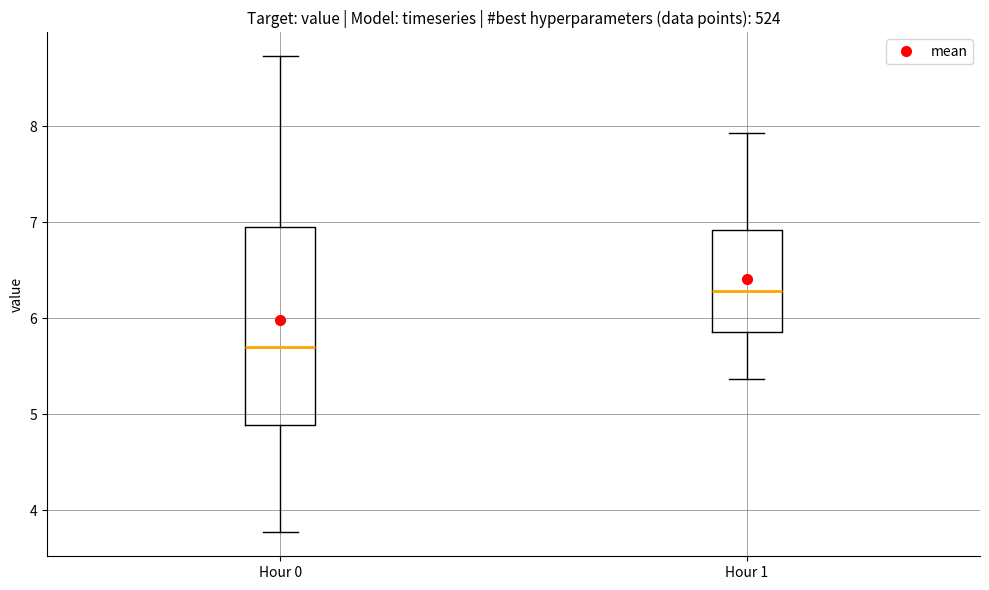

Which box has the lowest median line?

Hour 0